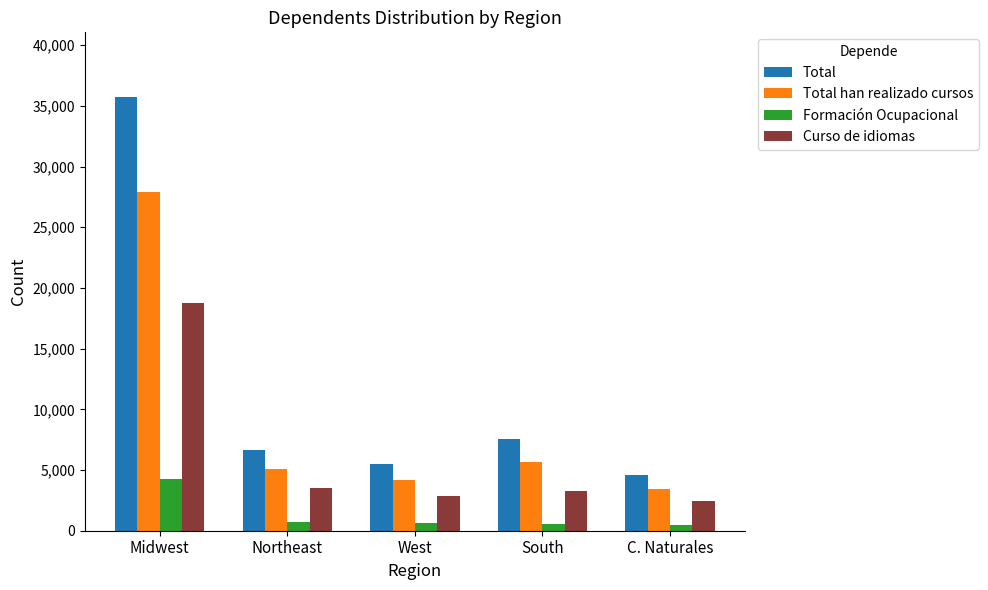

How many data points in Curso de idiomas are less than 3283?

2